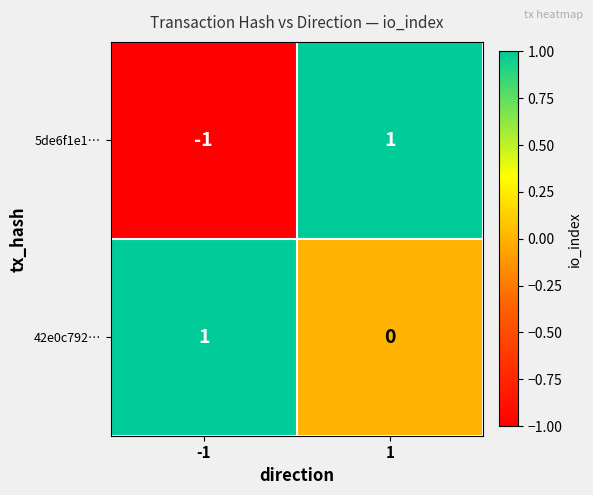

True or false: 5de6f1e1… has a value of -2 at -1.

False